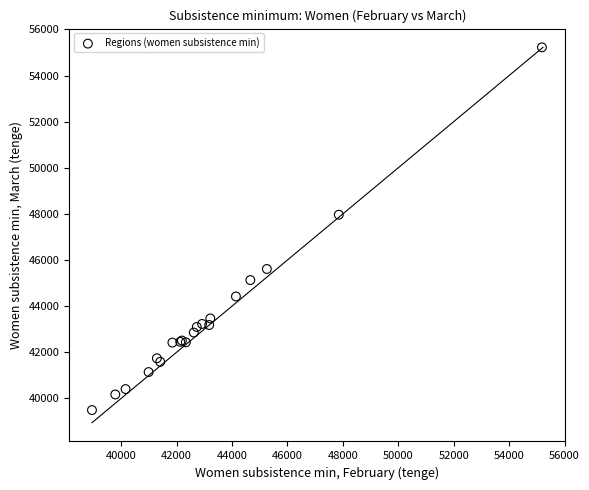

What Y value in the scatter plot is closest to 47357?

47964